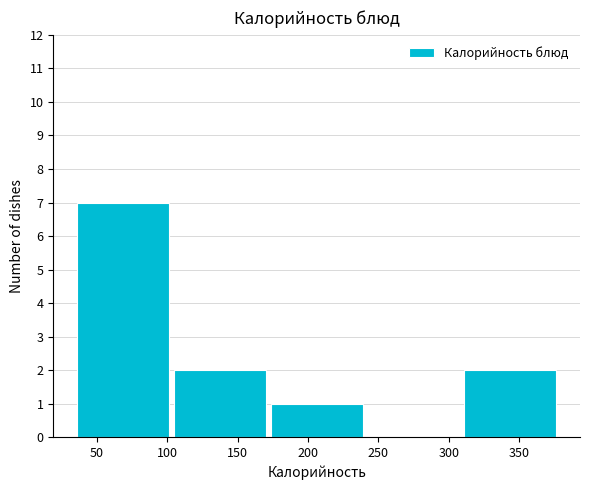

Which range on the x-axis has the tallest bar?

35 to 105